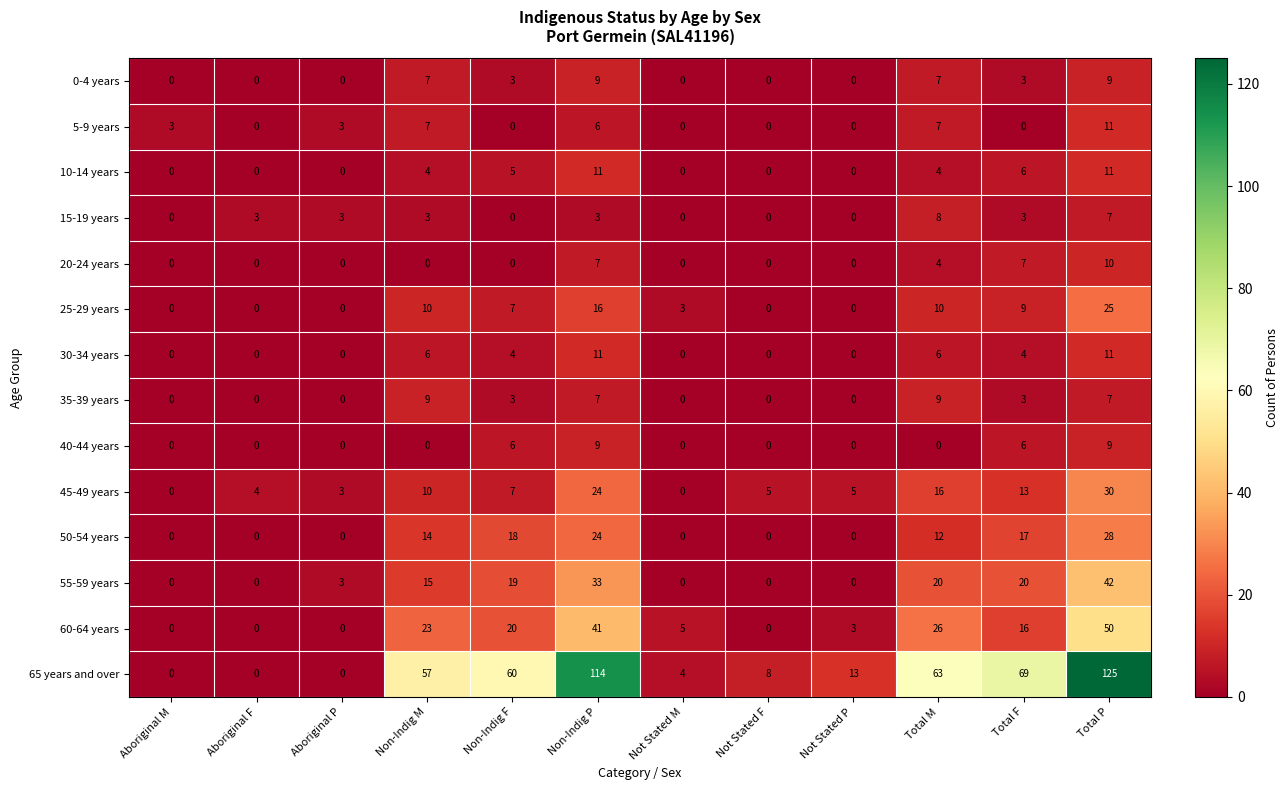

The 65 years and over series shows 62 at Aboriginal F. True or false?

False